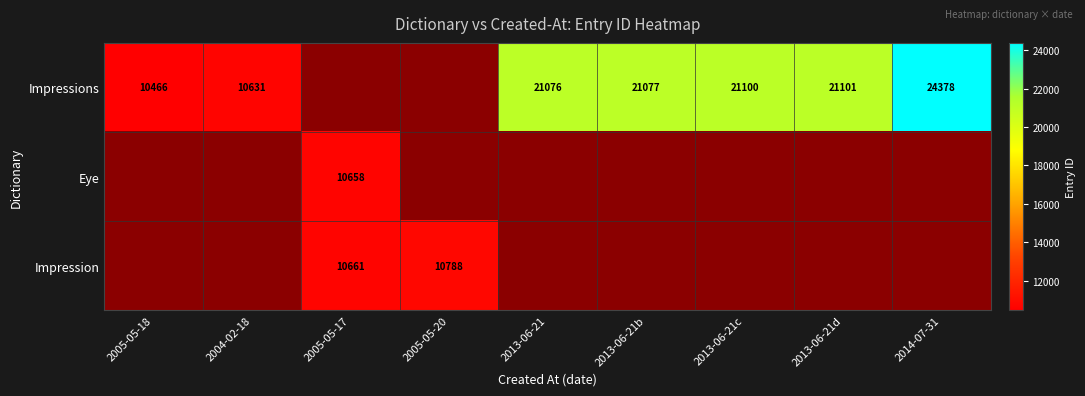

Between 2005-05-18 and 2013-06-21c, which is larger?

2013-06-21c